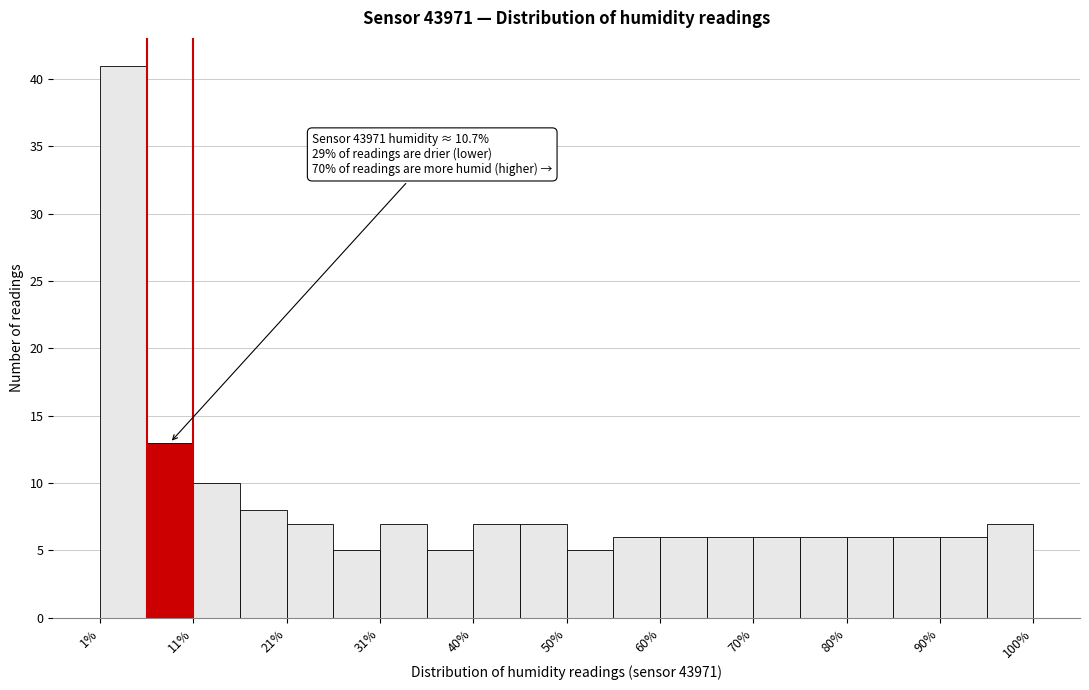

Which range on the x-axis has the tallest bar?

1 to 6